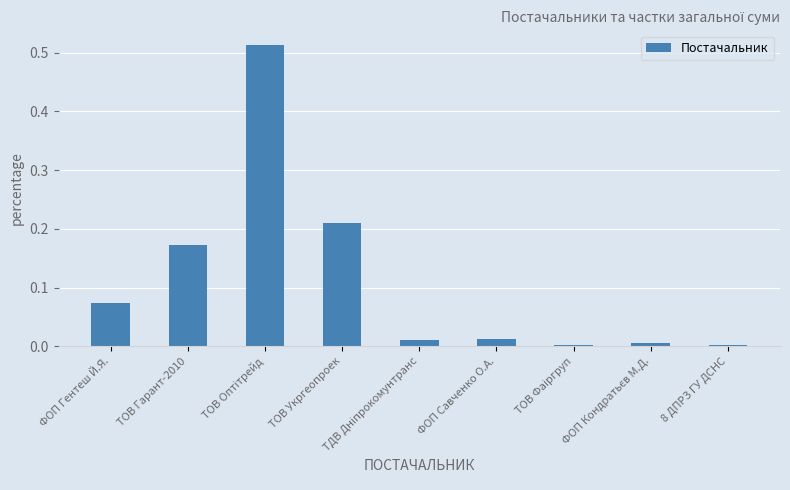

What is the sum of all values?

1.0